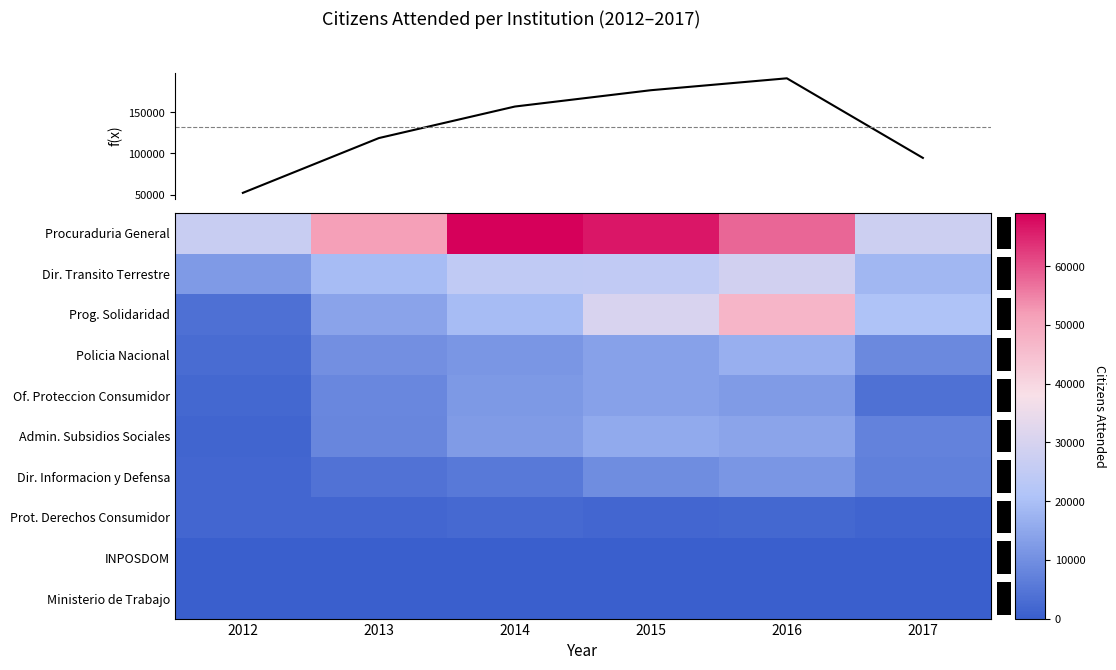

At how many categories does at least one series exceed 30177?

4